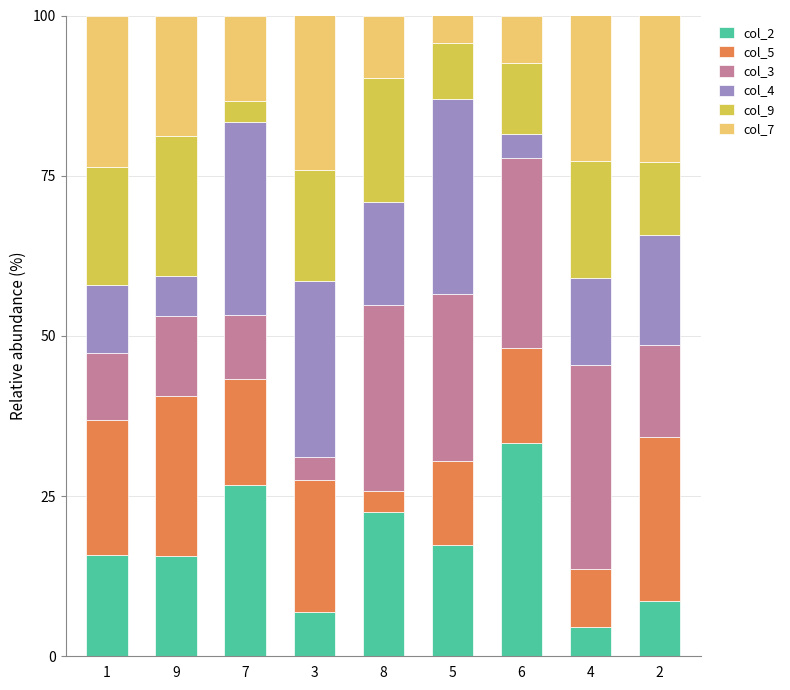

The col_2 series shows 6.9 at 3. True or false?

True